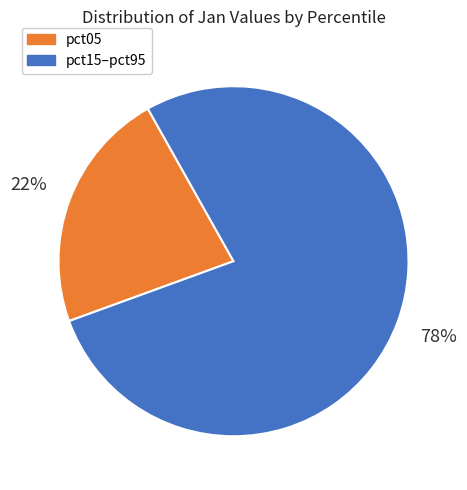

Is there any slice that represents more than half of the pie?

Yes